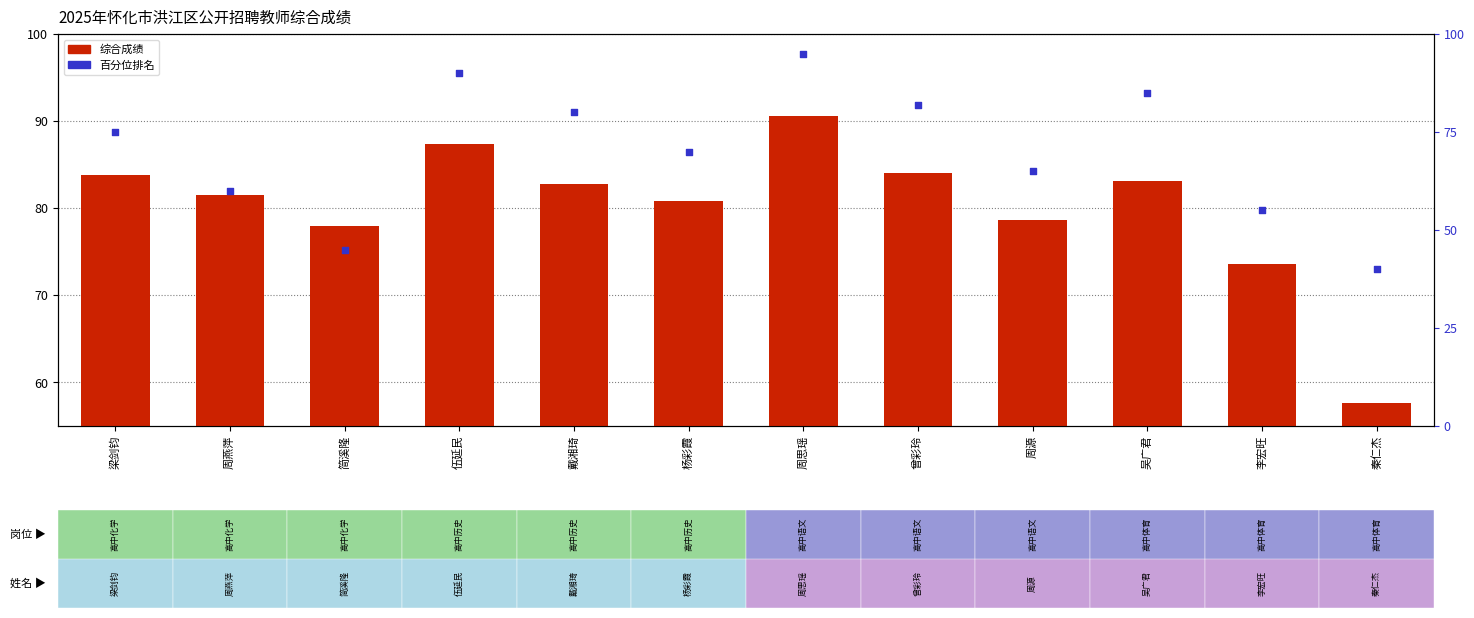

Is the value of 综合成绩 at 周源 greater than the value of 百分位排名 at 周燕萍?

Yes